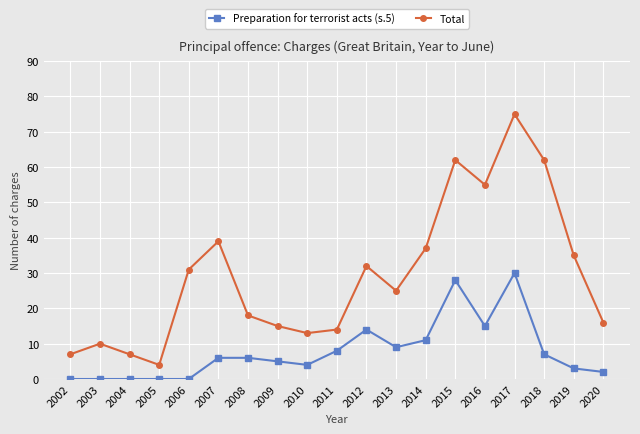

At which category does the chart reach its peak across all series?

2017